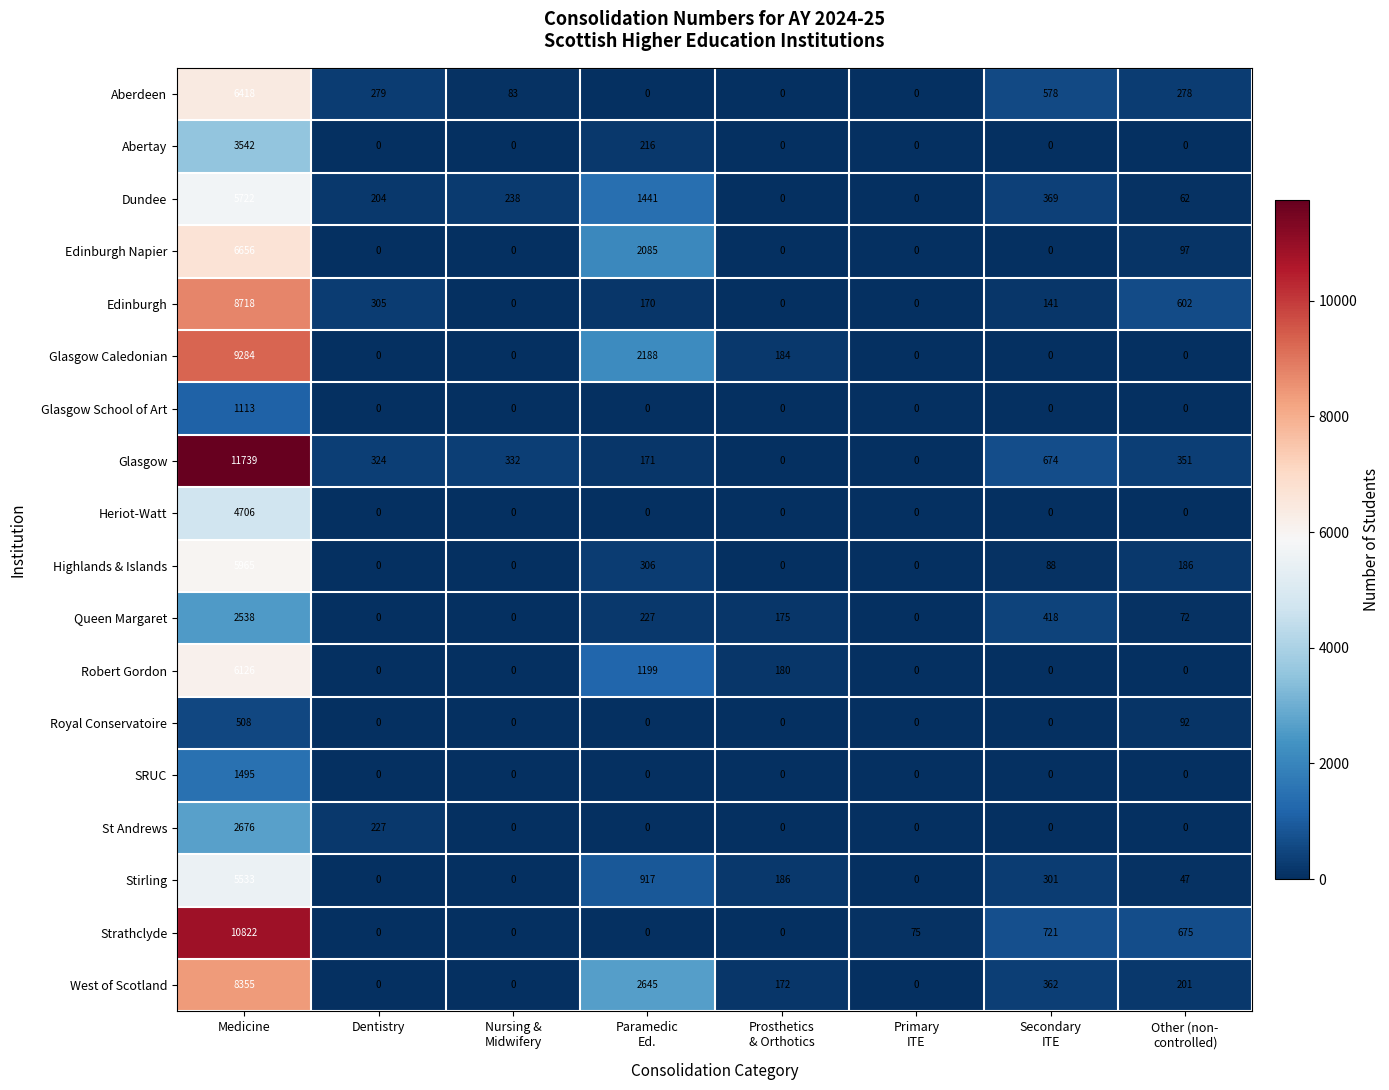

At which category is the sum across all series the highest?

Medicine